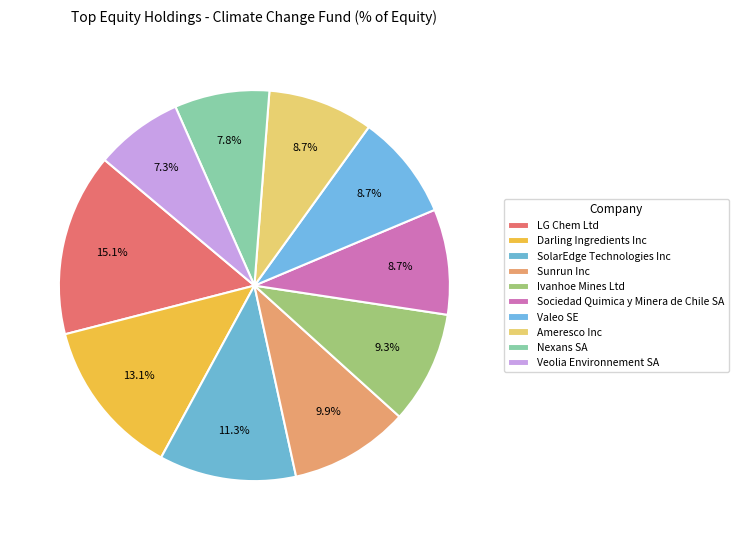

Is there a majority slice in this chart?

No